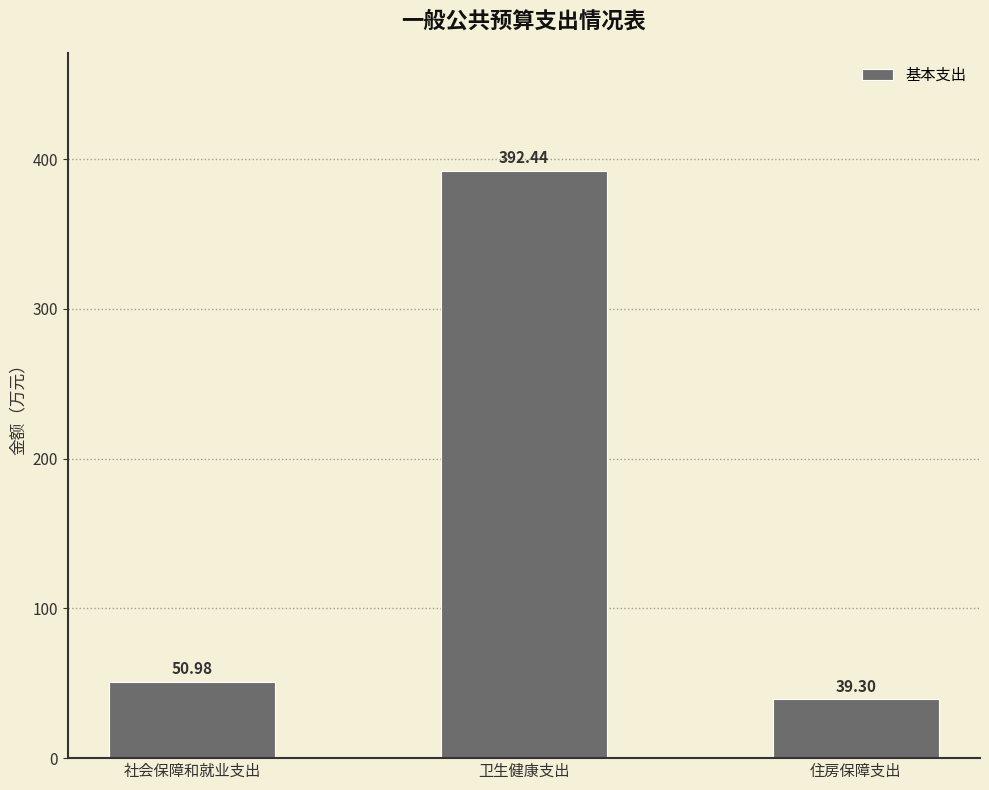

Is it true that the value at 卫生健康支出 is 392.4?

True